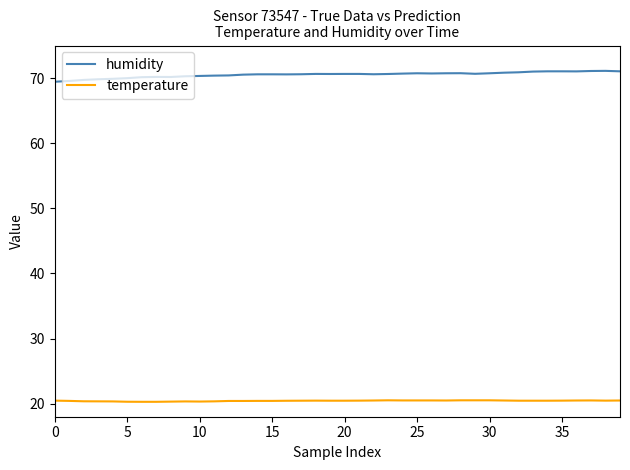

True or false: temperature and humidity cross at least once.

False